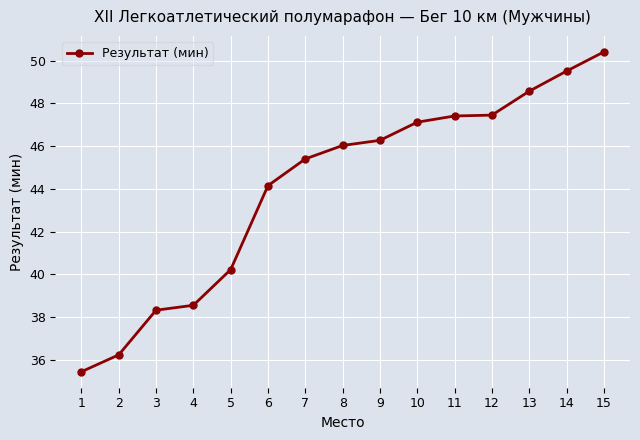

What is the smallest value displayed?

35.4